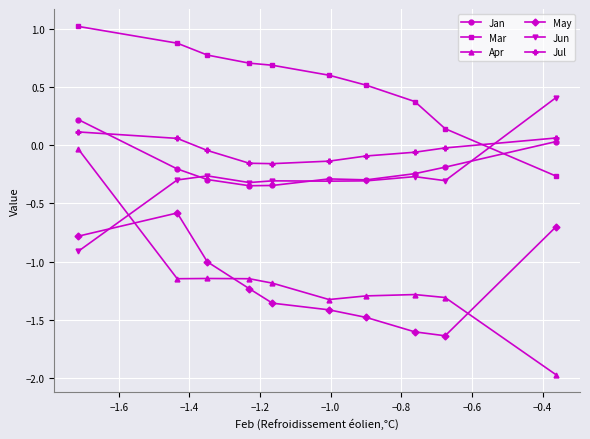

True or false: Jan and Mar intersect in this chart.

True